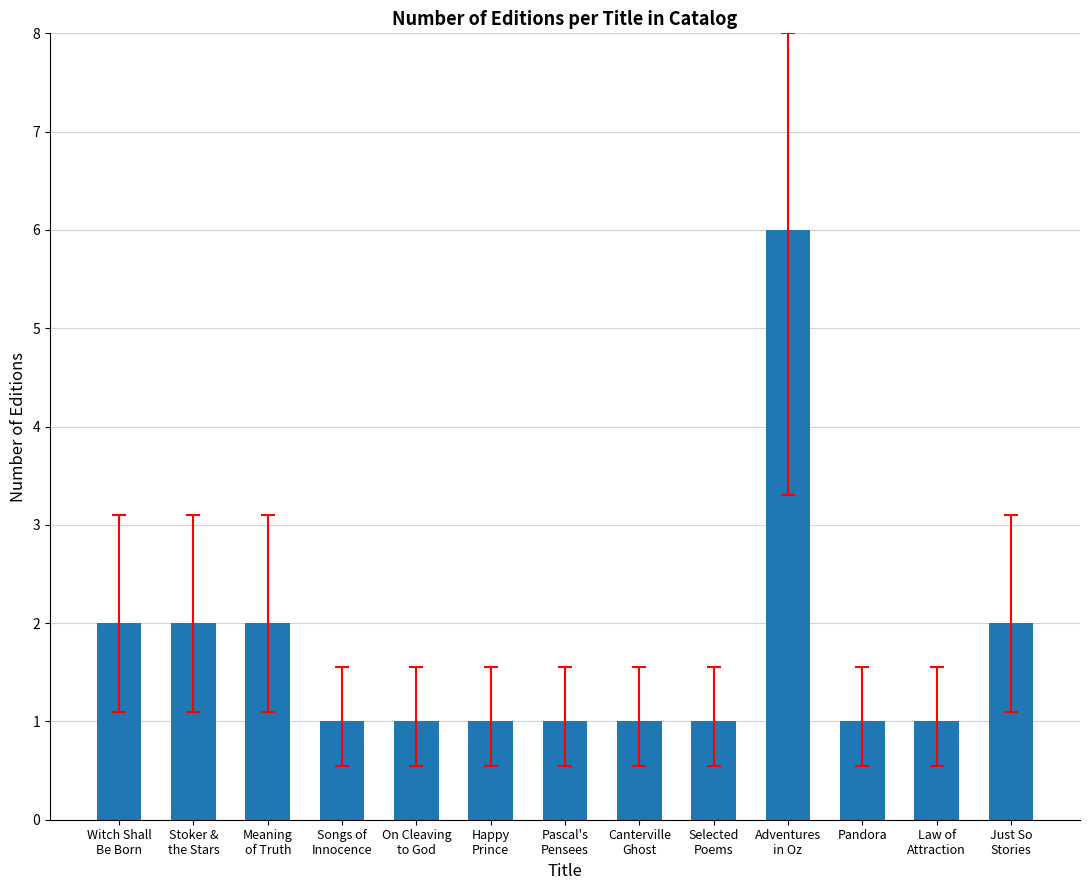

What is the label of the 12th bar from the left?

Law of
Attraction